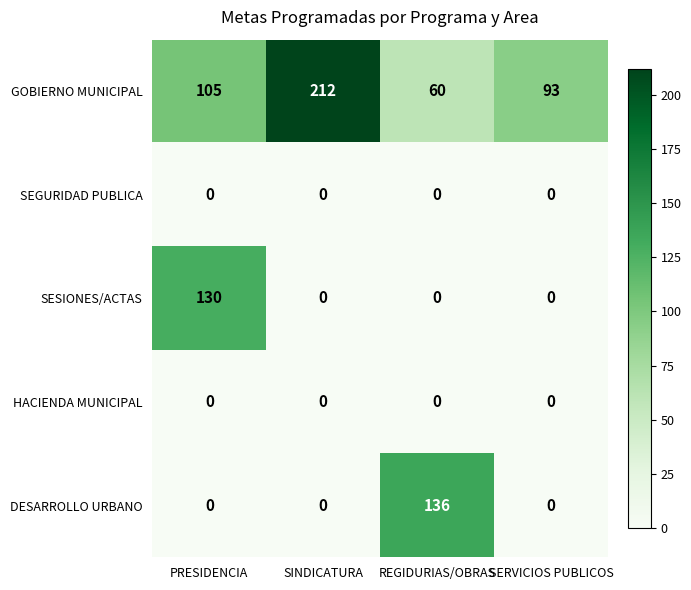

What is the spread (max minus min) of values at SERVICIOS PUBLICOS?

93